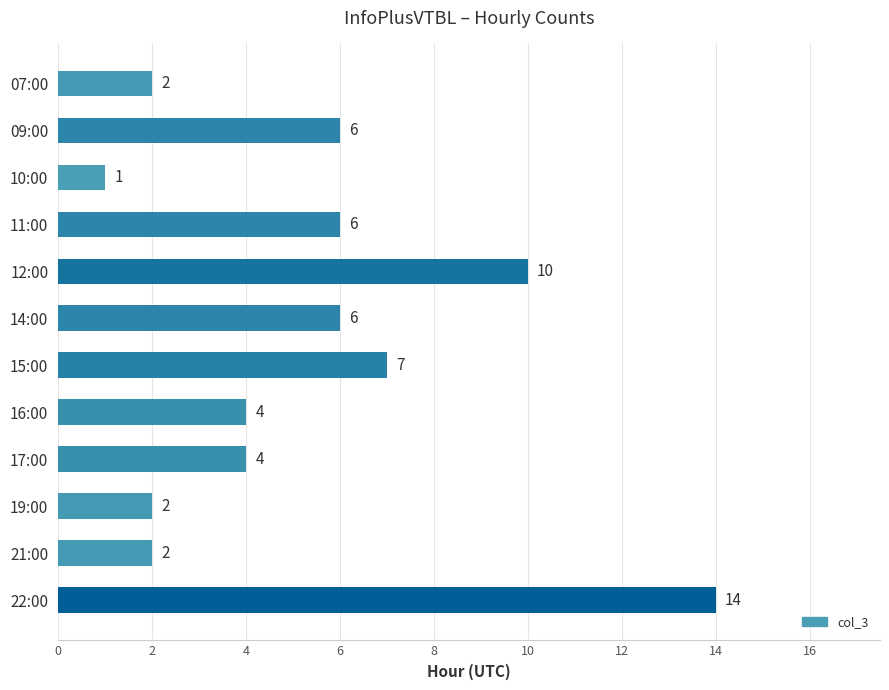

How many series are shown in this chart?

1